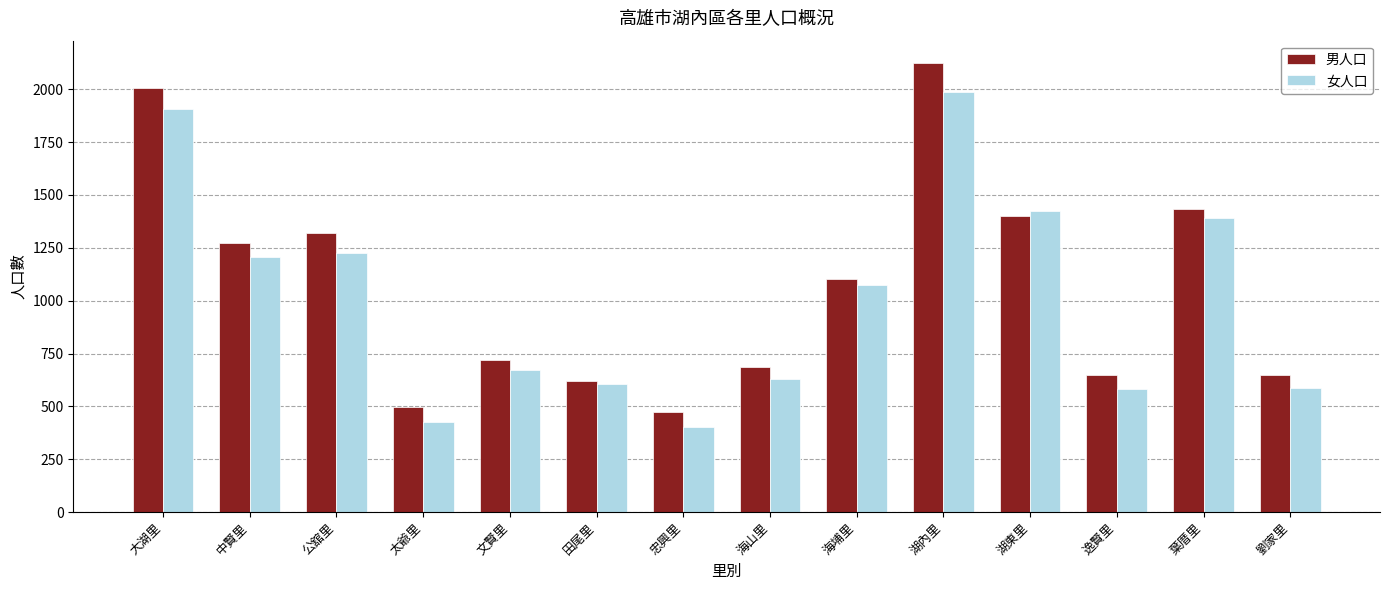

At which label does 女人口 first exceed 1075?

大湖里